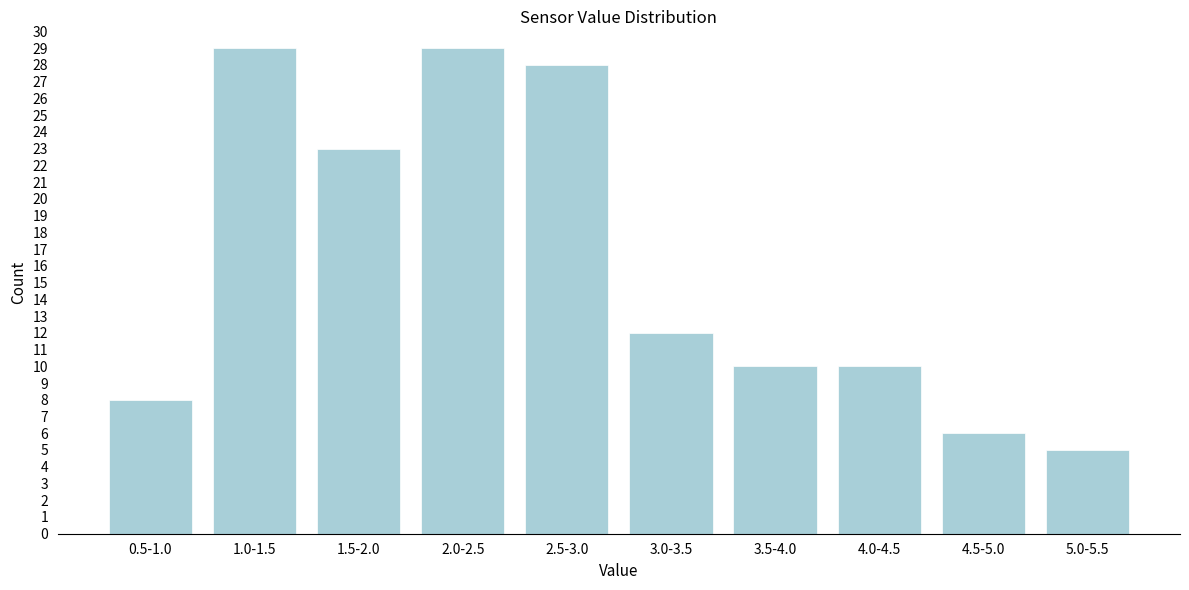

Reading left to right, what are all the values shown in this chart?

8	29	23	29	28	12	10	10	6	5